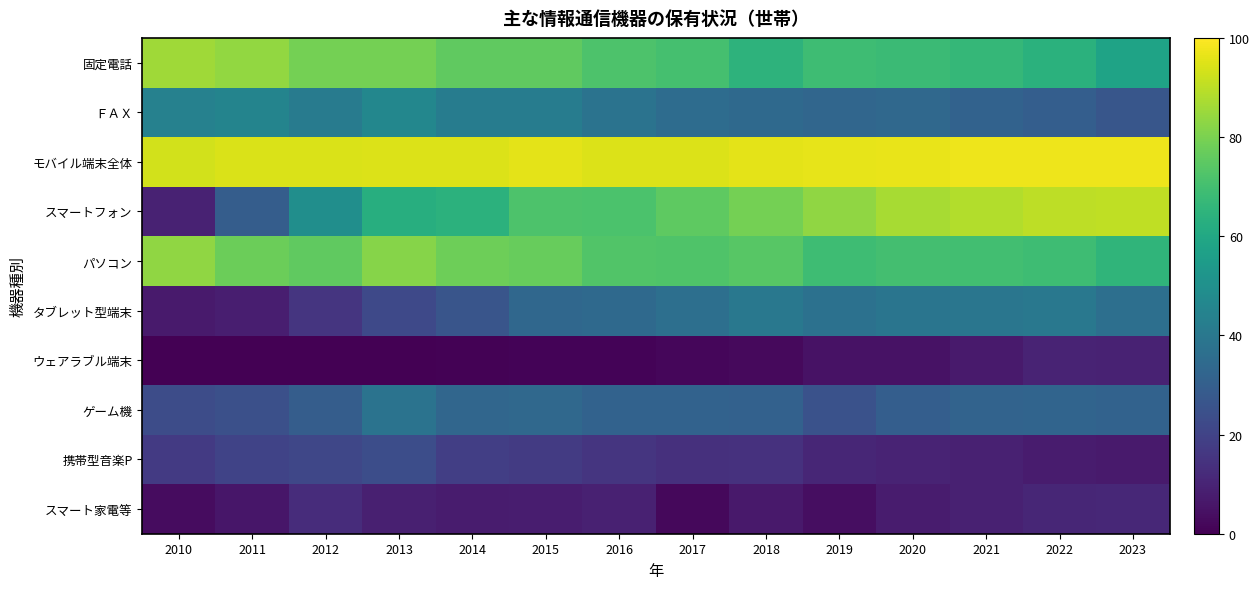

Which series has the largest total across all categories?

モバイル端末全体